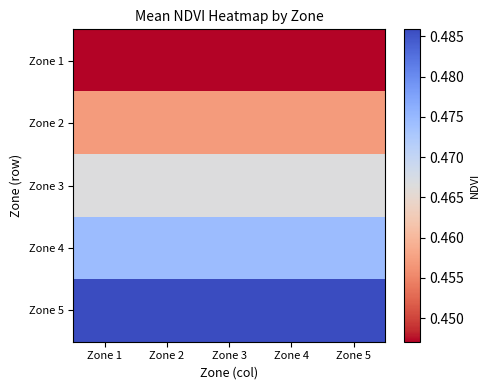

Rank the series by their maximum value, from highest to lowest.

Zone 5, Zone 4, Zone 3, Zone 2, Zone 1